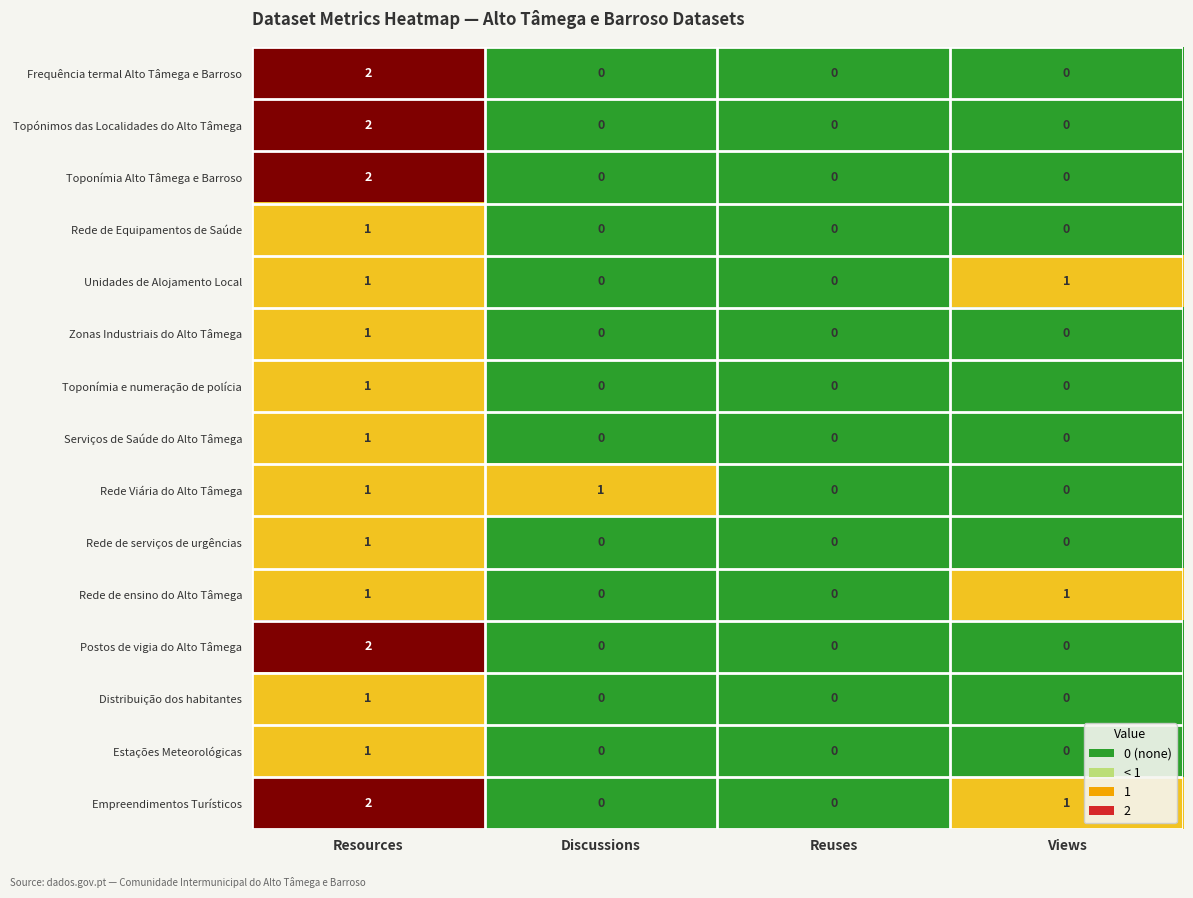

Which category has the highest value in the Serviços de Saúde do Alto Tâmega series?

Resources